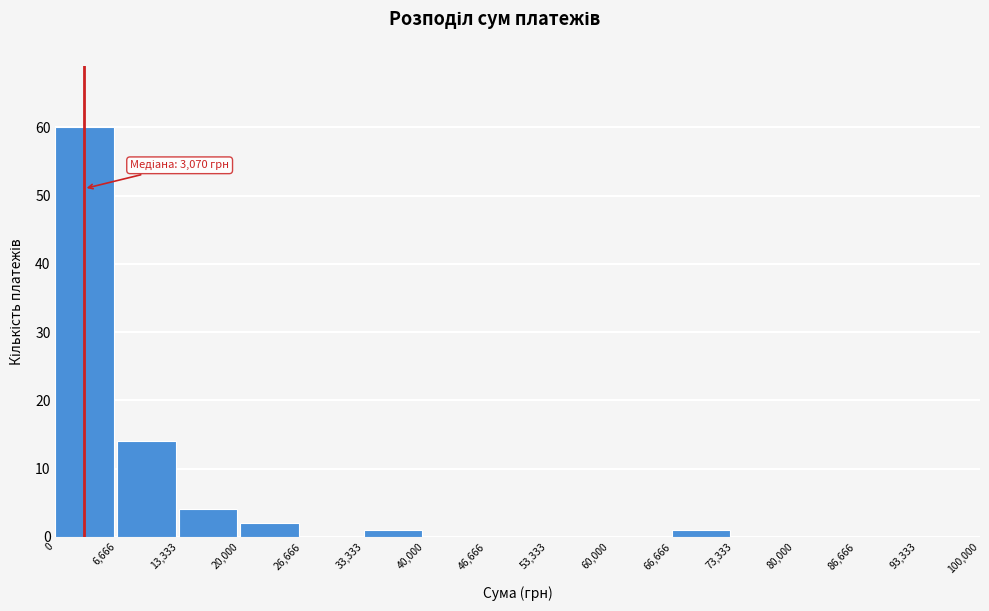

Over which range of the x-axis is the bar tallest?

0 to 6,666